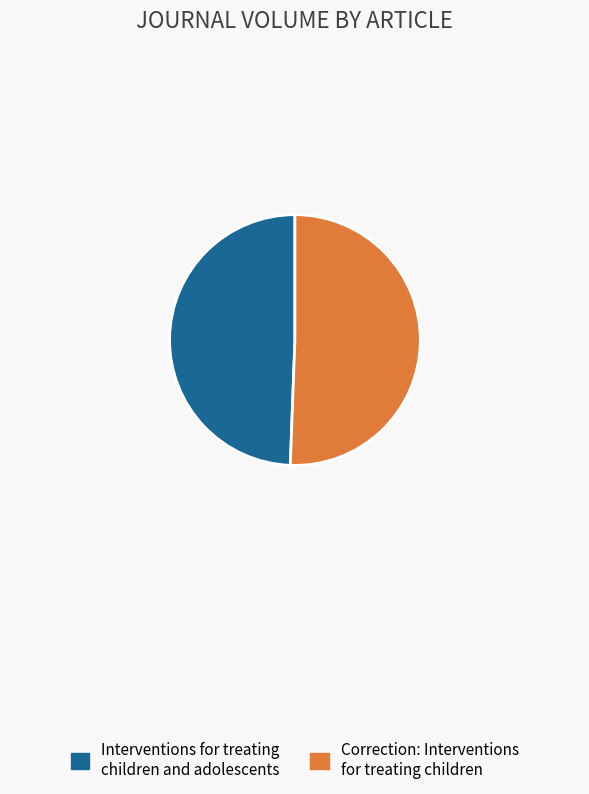

Is there any slice that represents more than half of the pie?

Yes